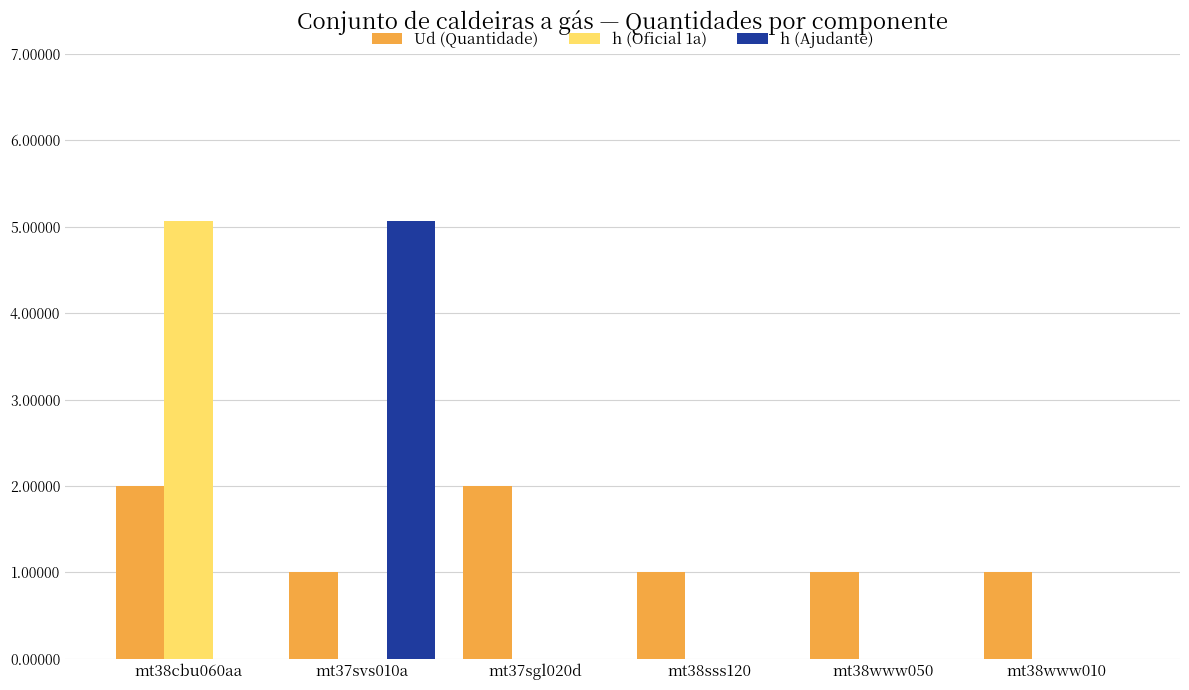

Count the h (Oficial 1a) values in the range 0 to 1.

5